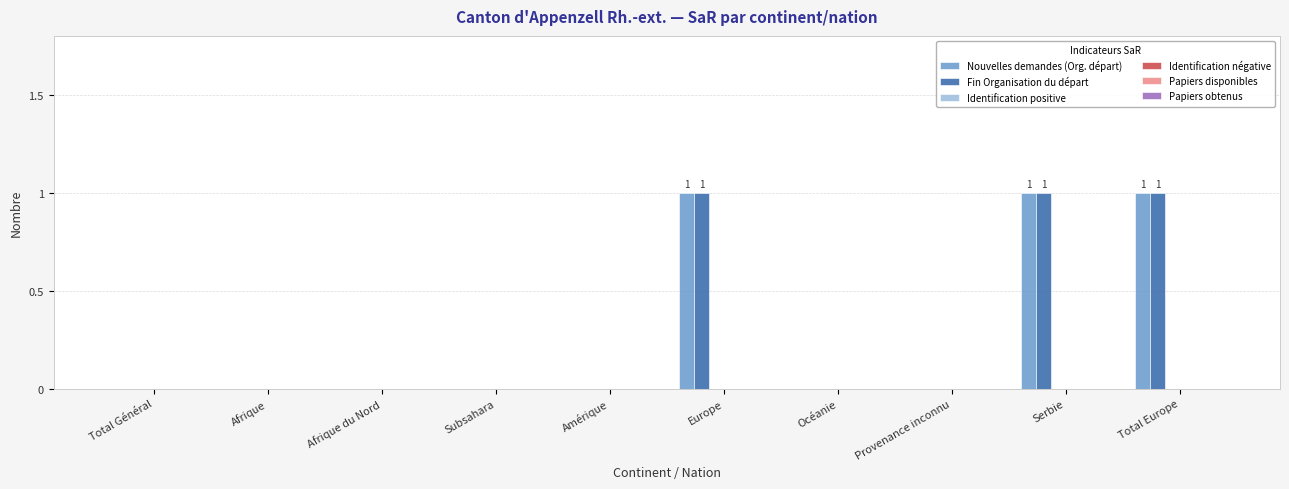

What is the sum of all Nouvelles demandes (Org. départ) values?

3